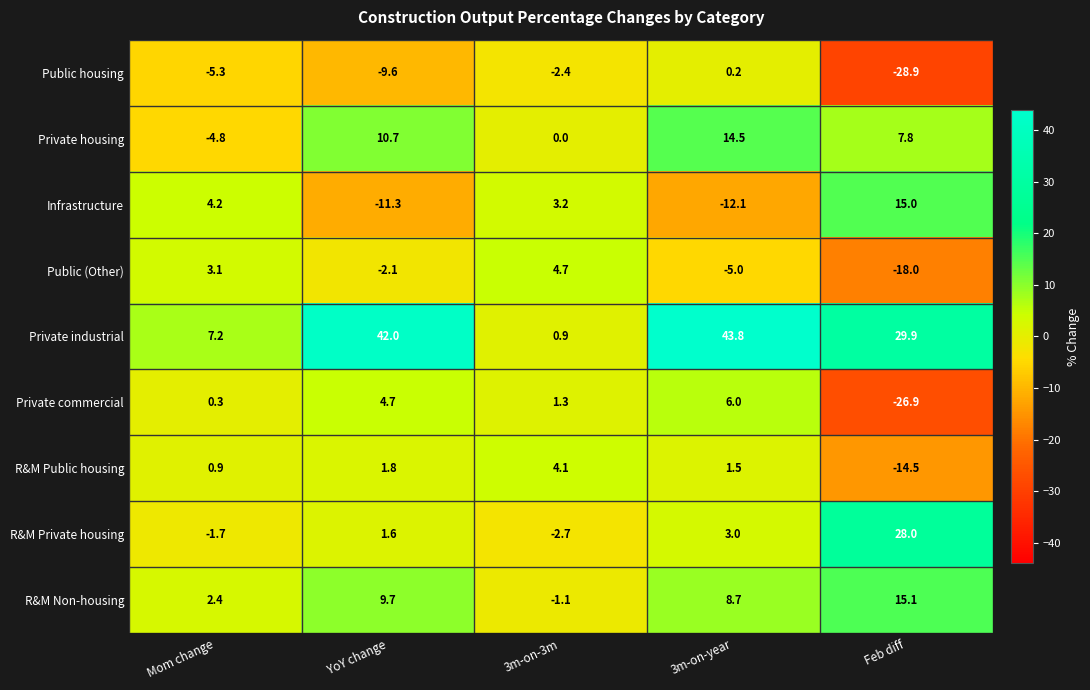

The Public housing series shows -28.9 at Feb diff. True or false?

True